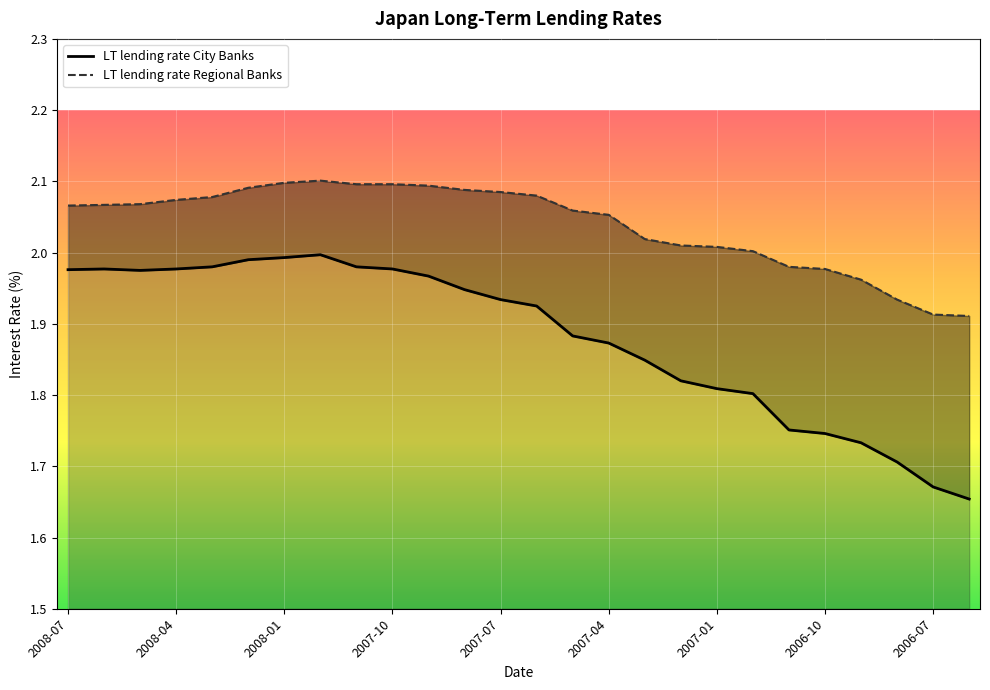

What is the difference between the highest and lowest values at 19?

0.2